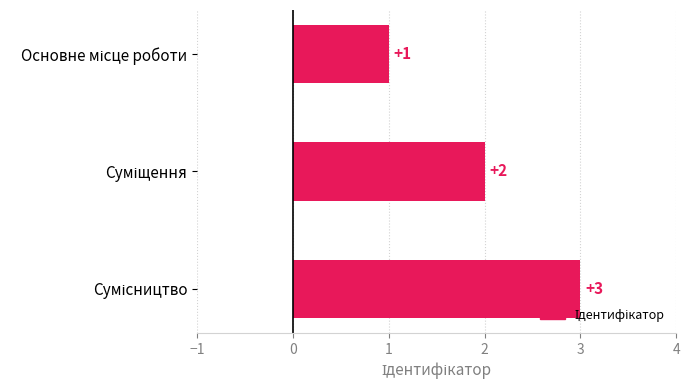

What is the sum of all values?

6